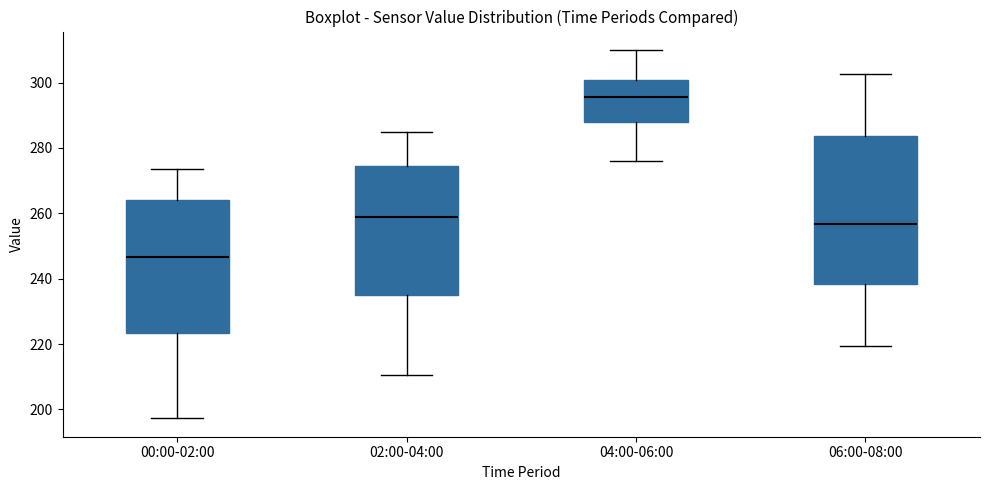

Where does the median line of the box for 04:00-06:00 sit on the y-axis? The values are not printed on the chart, so give them approximately, as read against the axis.

296